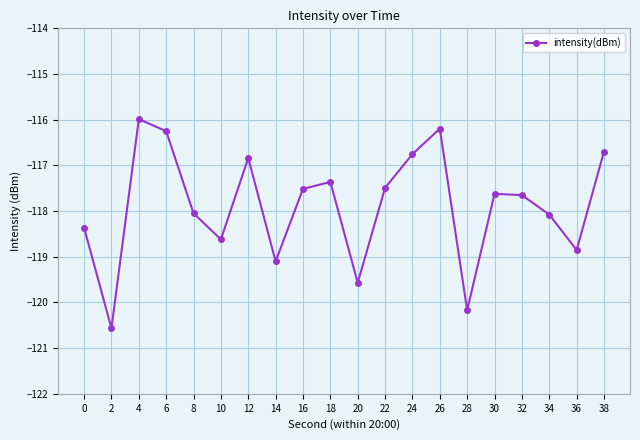

What is the maximum value shown in the chart?

-116.0